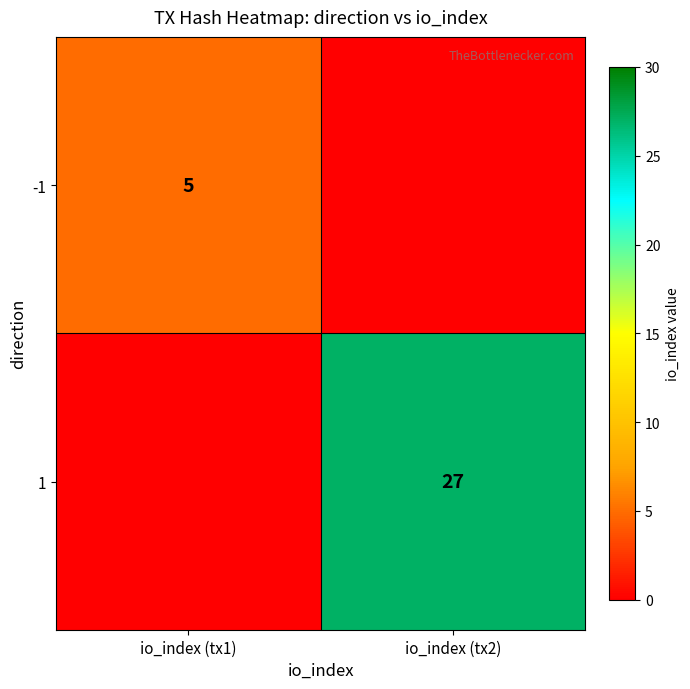

The 1 series shows 27 at io_index (tx2). True or false?

True